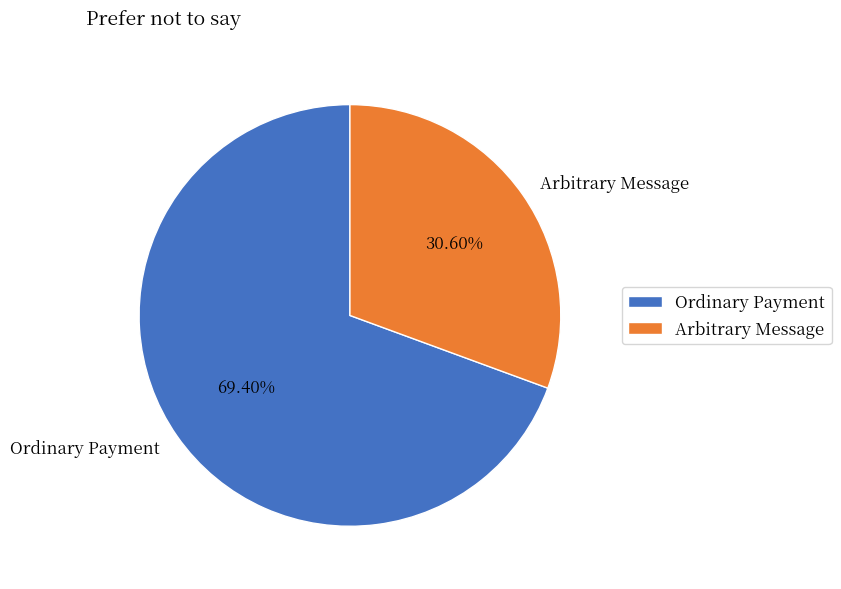

How many slices are in this pie chart?

2